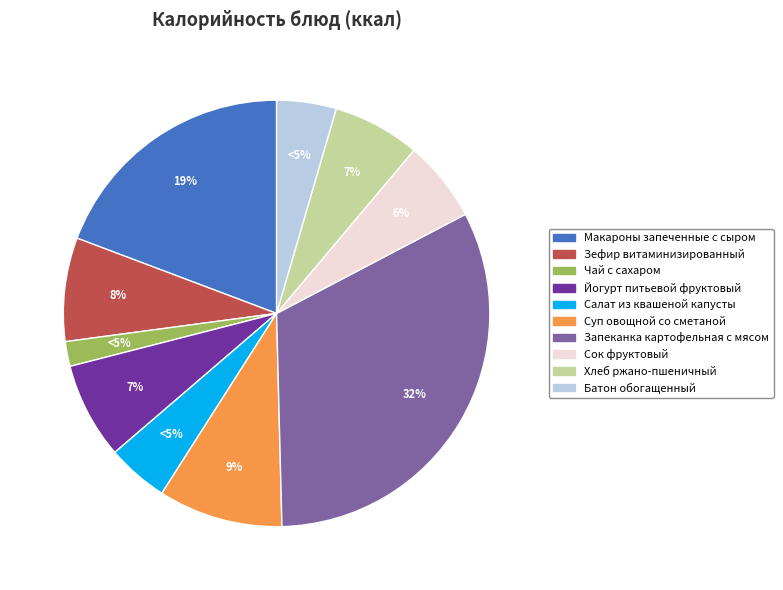

Approximately how many times larger is the value at Йогурт питьевой фруктовый compared to Суп овощной со сметаной?

0.8